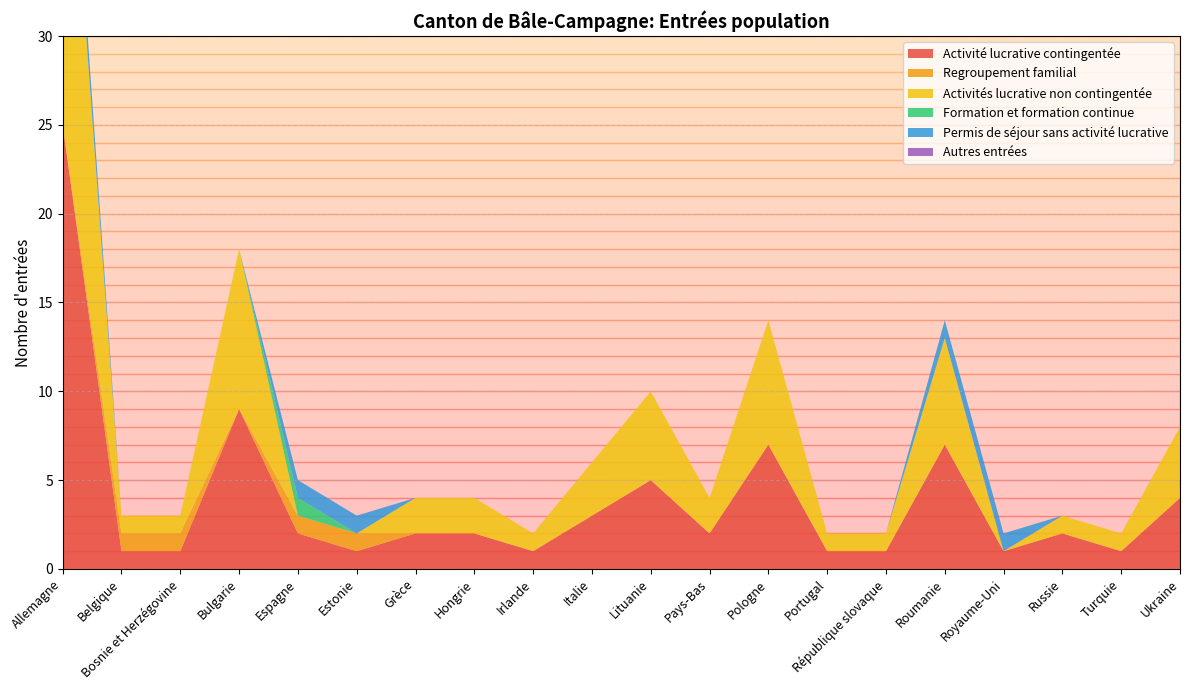

Reading right to left, list all the values displayed in this chart.

Activité lucrative contingentée: 4	1	2	1	7	1	1	7	2	5	3	1	2	2	1	2	9	1	1	25
Regroupement familial: 0	0	0	0	0	0	0	0	0	0	0	0	0	0	1	1	0	1	1	0
Activités lucrative non contingentée: 4	1	1	0	6	1	1	7	2	5	3	1	2	2	0	0	9	1	1	23
Formation et formation continue: 0	0	0	0	0	0	0	0	0	0	0	0	0	0	0	1	0	0	0	0
Permis de séjour sans activité lucrative: 0	0	0	1	1	0	0	0	0	0	0	0	0	0	1	1	0	0	0	2
Autres entrées: 0	0	0	0	0	0	0	0	0	0	0	0	0	0	0	0	0	0	0	0